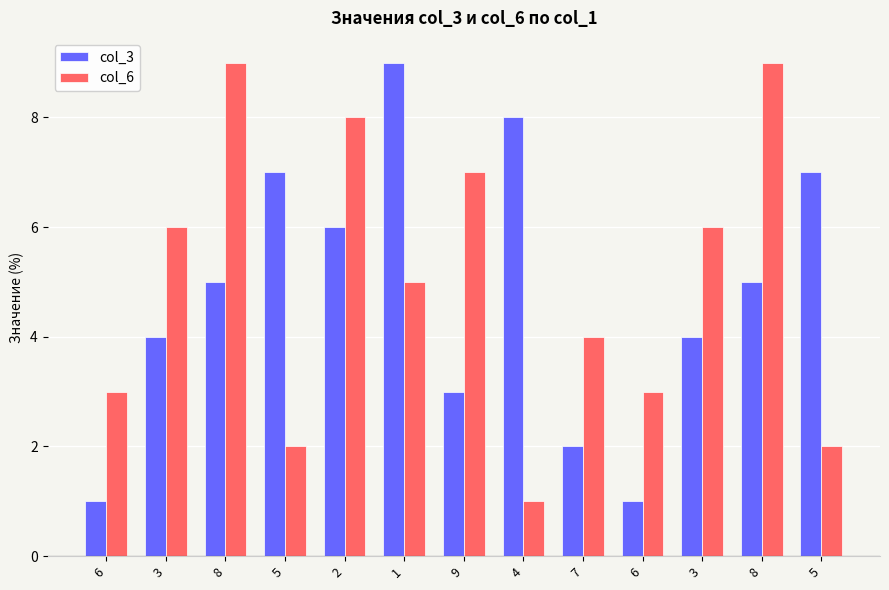

What are all the series names shown in the legend?

col_3, col_6